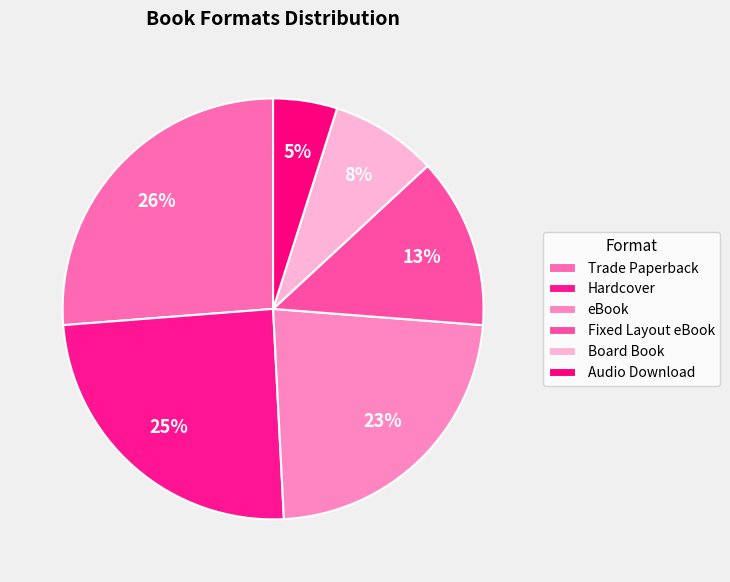

Is it true that eBook is 14% of the pie?

False